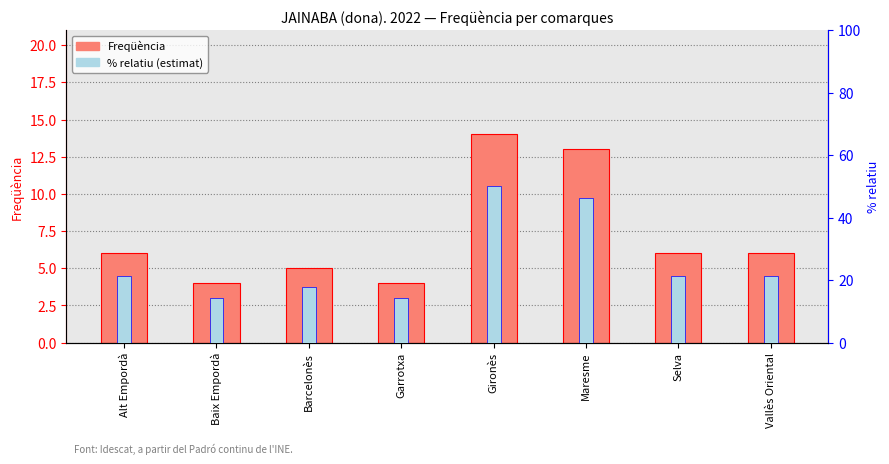

Which has a higher value, Vallès Oriental or Maresme?

Maresme